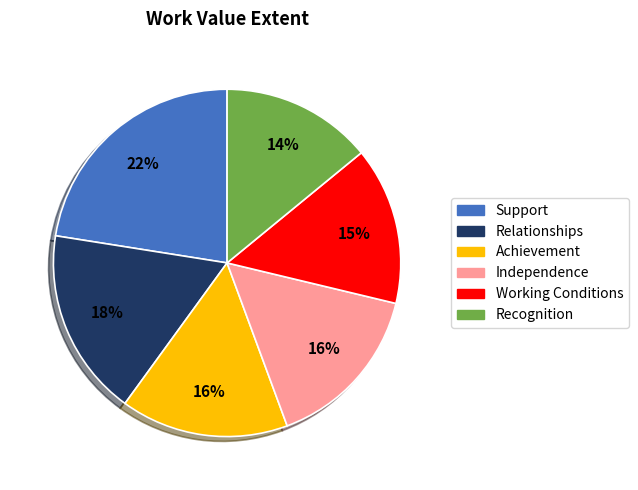

Which category has the smallest portion of the pie?

Recognition